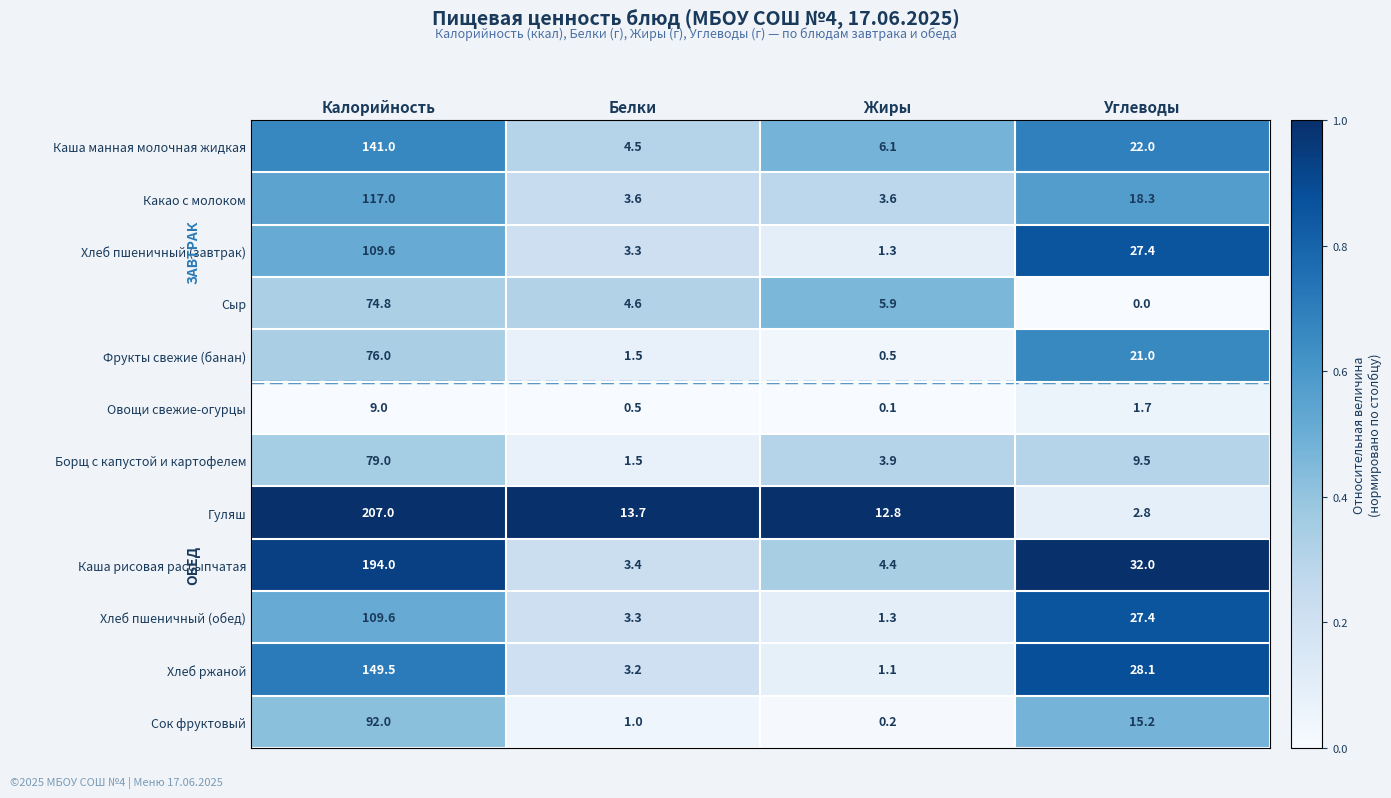

The value of Хлеб пшеничный (завтрак) at Жиры is 1.3. True or false?

True